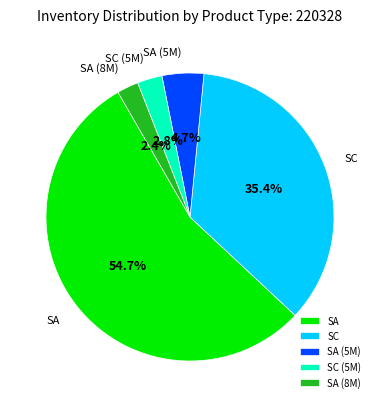

Does SA represent more than half of the total?

Yes